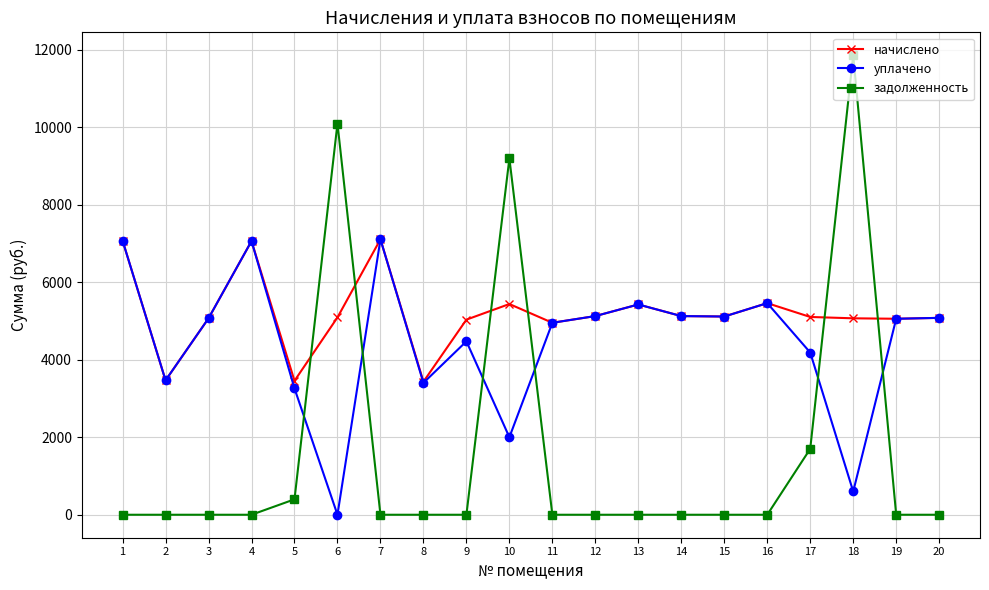

List the series in order of their overall mean, lowest first.

задолженность, уплачено, начислено